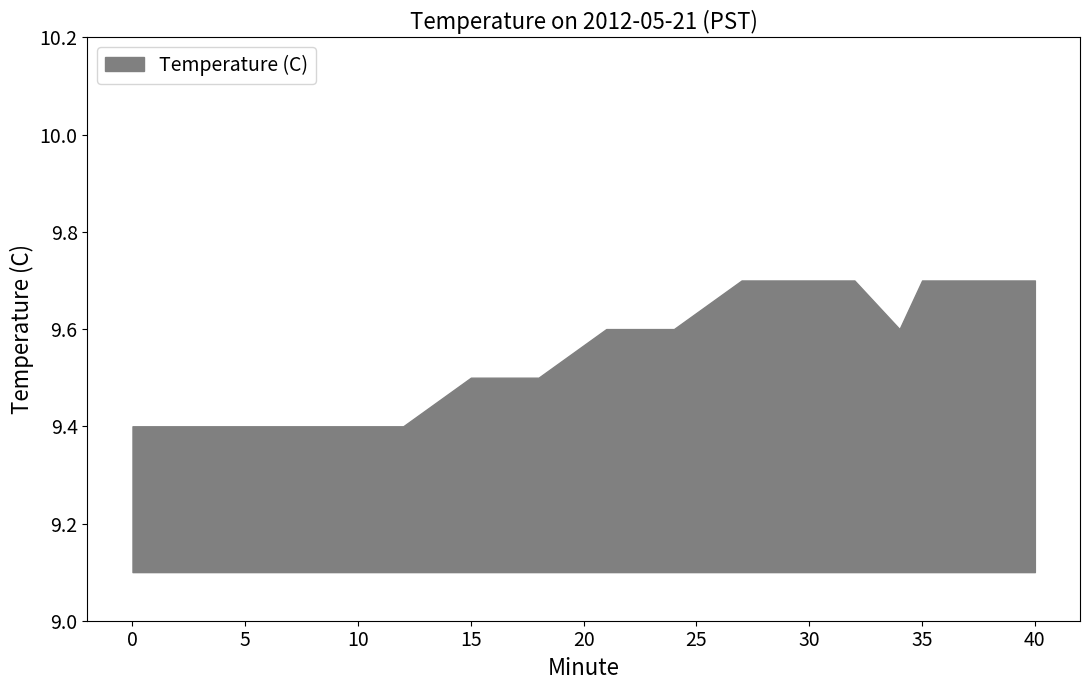

Which label corresponds to the largest value in the chart?

27